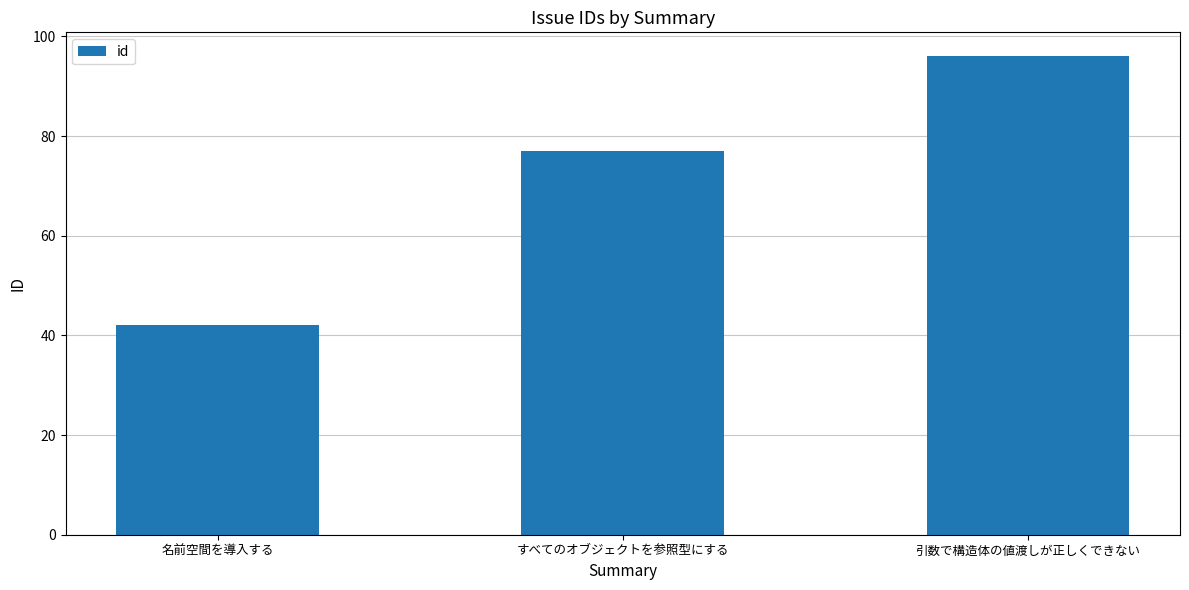

What position from the right is すべてのオブジェクトを参照型にする?

2